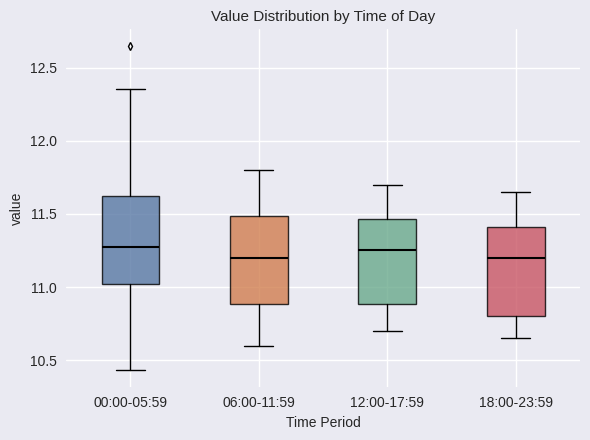

Reading left to right, read every box against the y-axis: the position of its median line, the range the box covers, and the ends of its whiskers. The values are not printed on the chart, so give them approximately, as read against the axis.

00:00-05:59: median 11.30, box 11.00 to 11.60, whiskers 10.45 to 12.35
06:00-11:59: median 11.20, box 10.90 to 11.50, whiskers 10.60 to 11.80
12:00-17:59: median 11.25, box 10.90 to 11.45, whiskers 10.70 to 11.70
18:00-23:59: median 11.20, box 10.80 to 11.40, whiskers 10.65 to 11.65